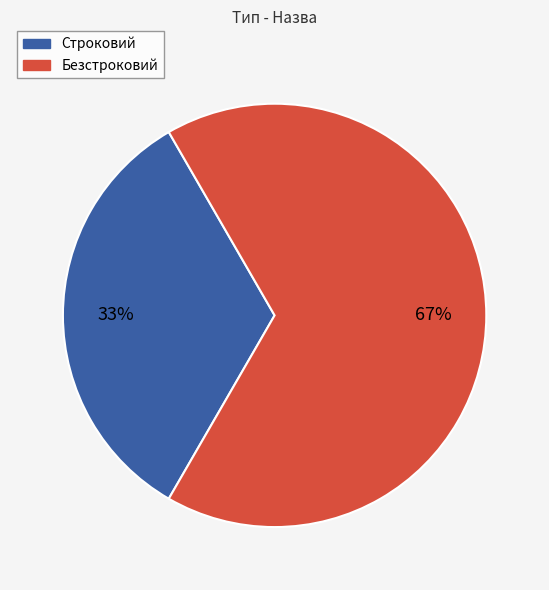

Which slice is the smallest?

Строковий